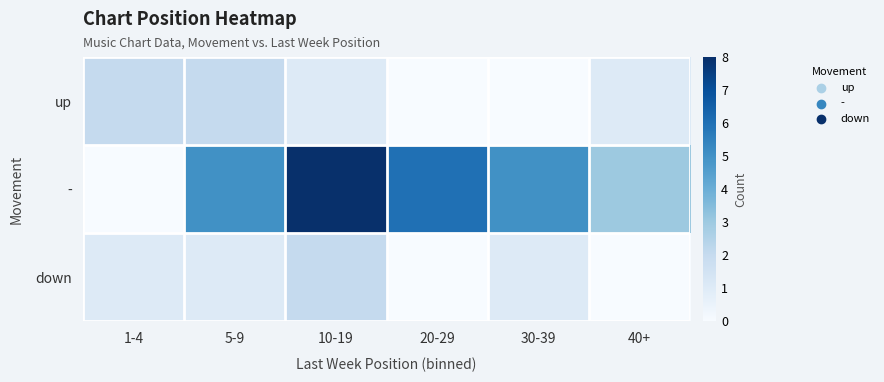

Reading left to right, extract all data points from this chart.

up: 1-4=2	5-9=2	10-19=1	20-29=0	30-39=0	40+=1
-: 1-4=0	5-9=5	10-19=8	20-29=6	30-39=5	40+=3
down: 1-4=1	5-9=1	10-19=2	20-29=0	30-39=1	40+=0